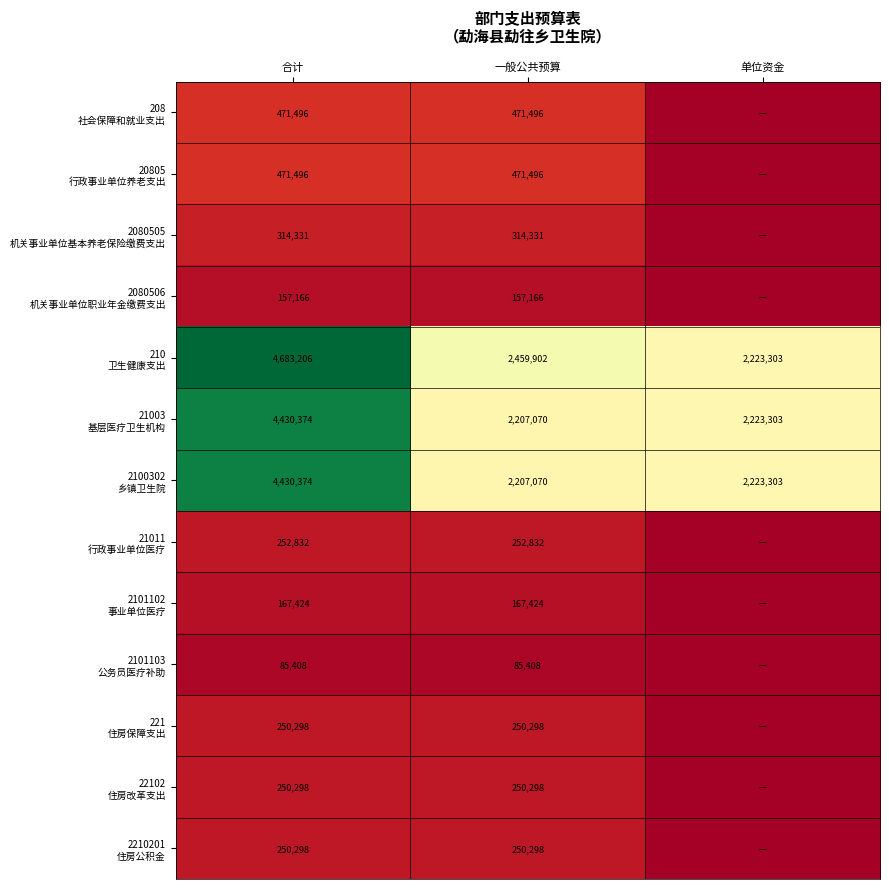

At how many categories does at least one series exceed 3417170?

1